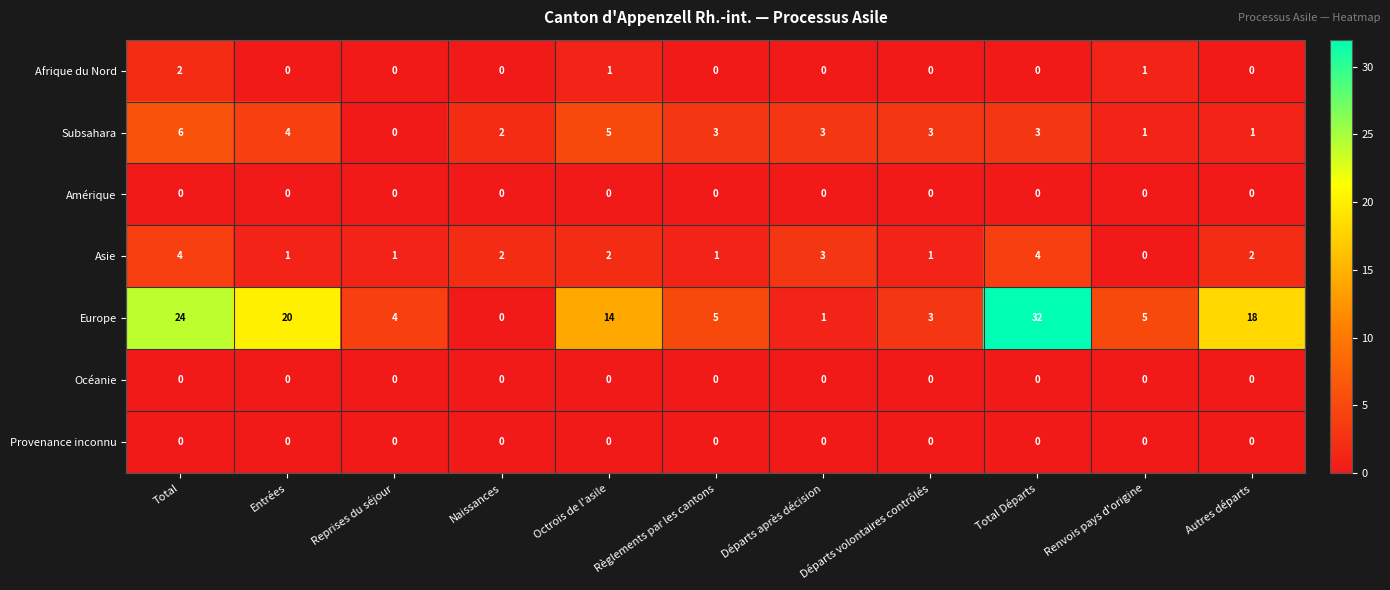

Between Règlements par les cantons and Départs après décision, which series saw the biggest shift?

Europe